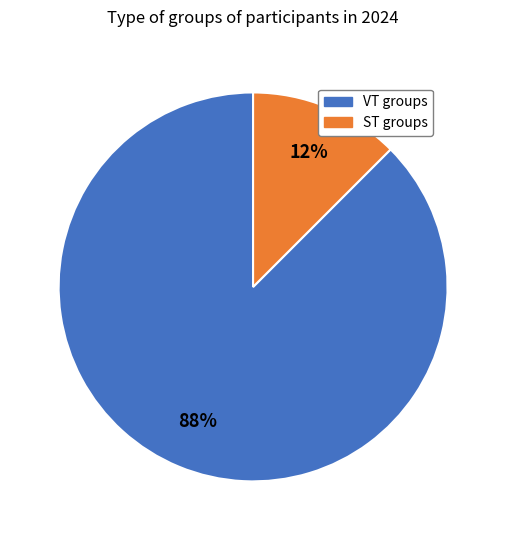

How many slices are in this pie chart?

2